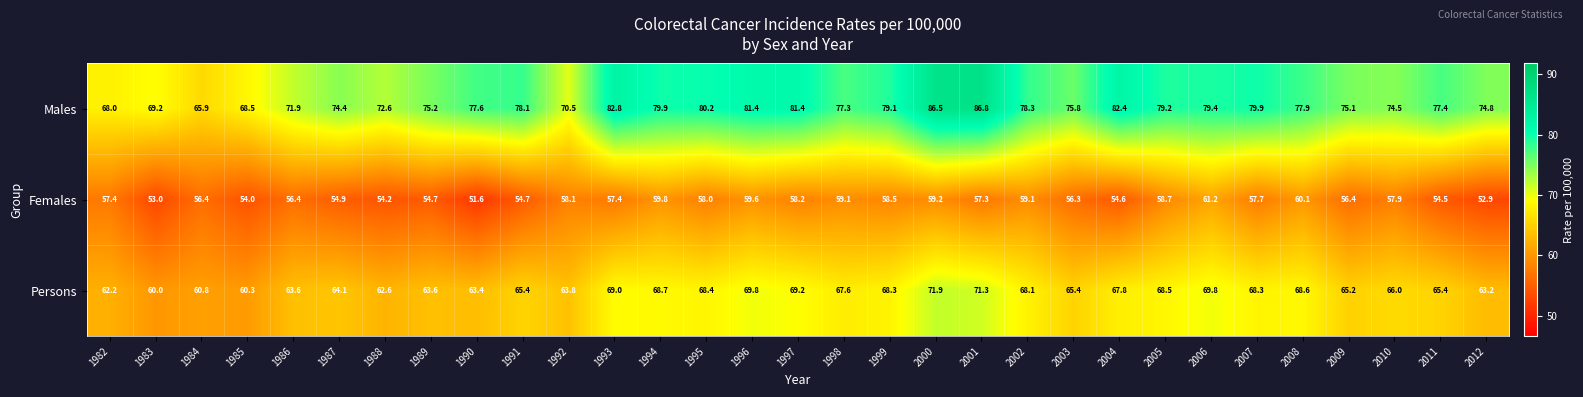

What is the difference between the maximum and minimum values in the Persons series?

11.9